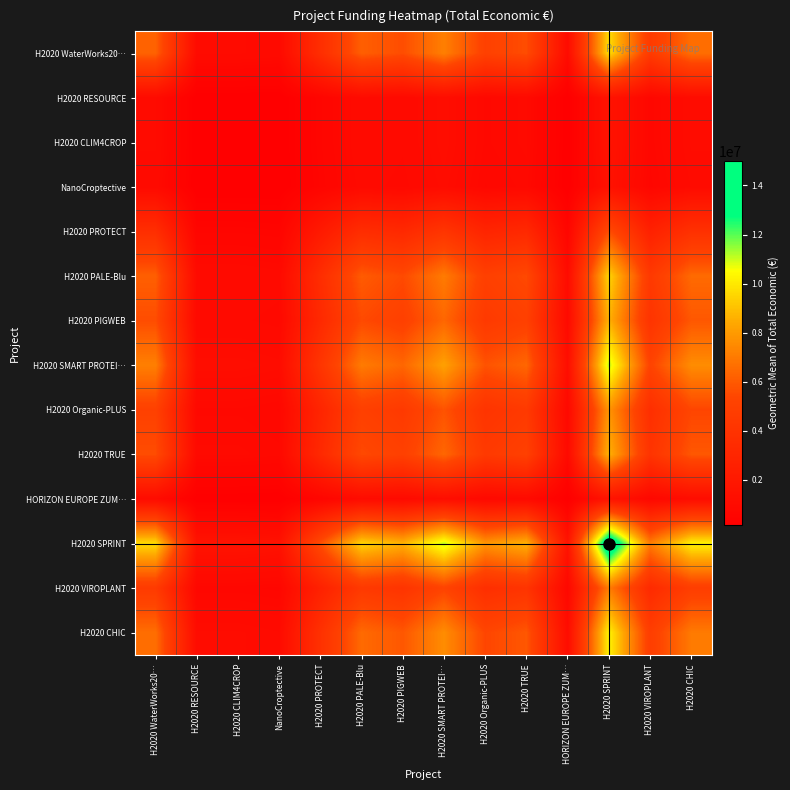

Which series has the largest total across all categories?

H2020 SPRINT